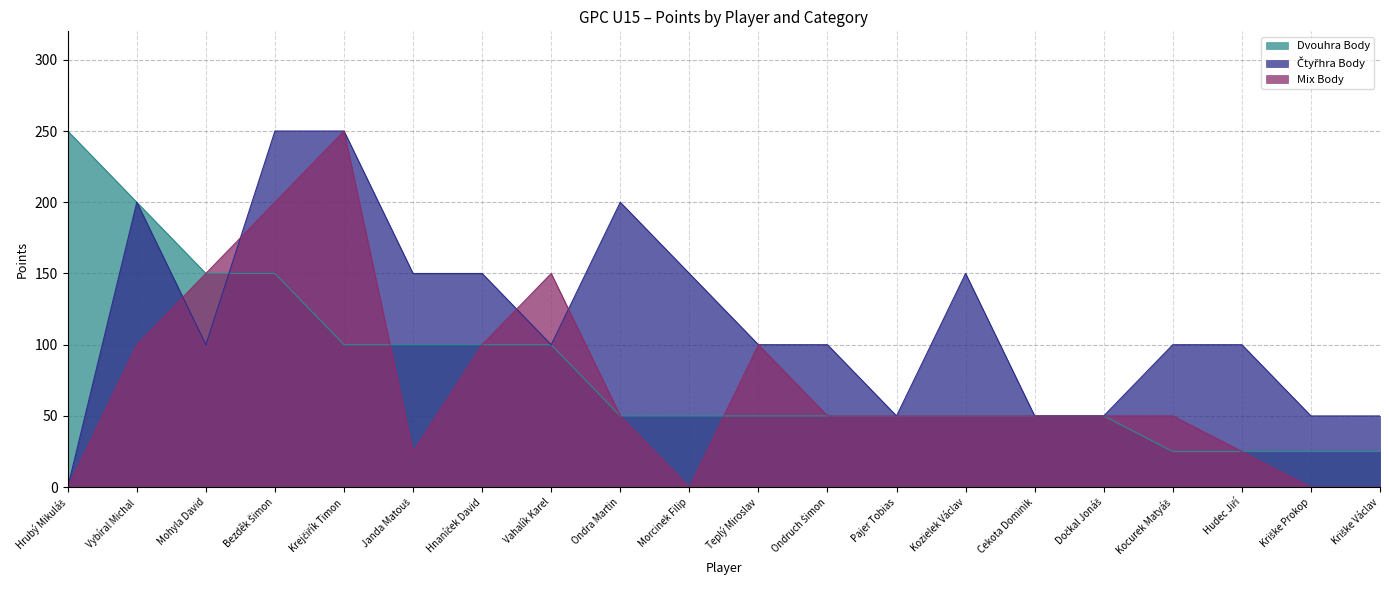

Where is the first local minimum for Čtyřhra Body?

Mohyla David